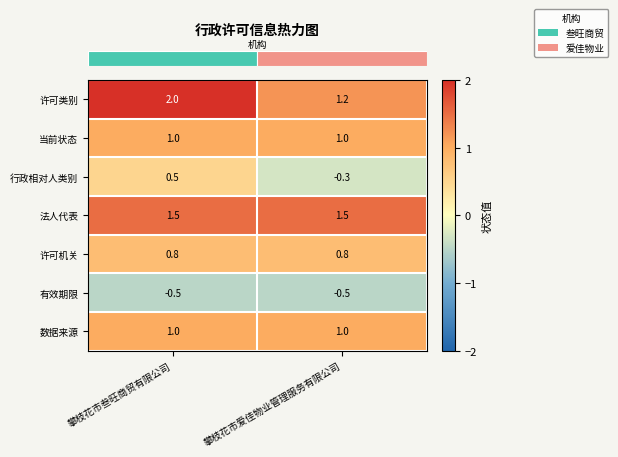

Count the number of data series in this chart.

7